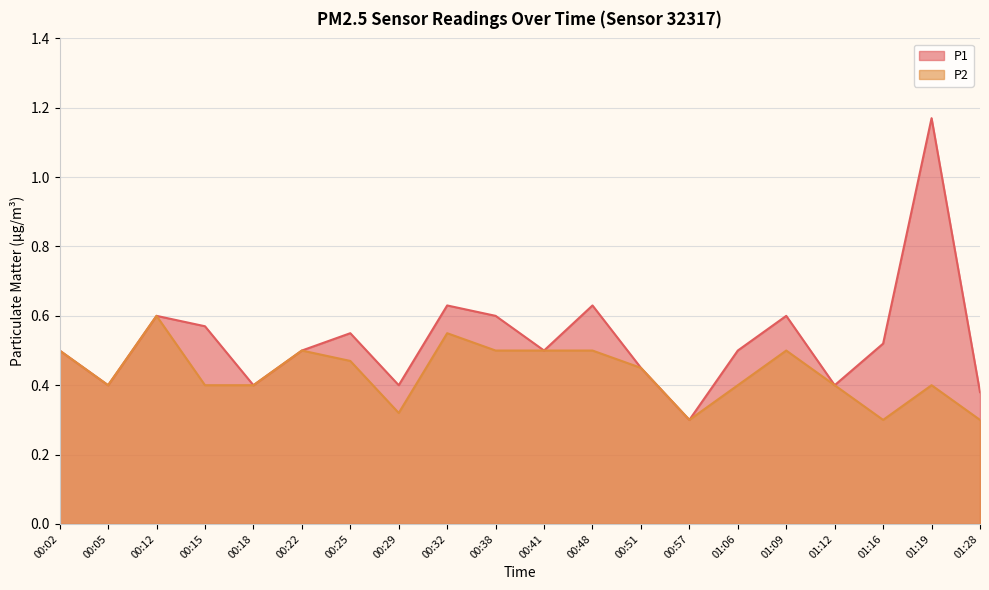

How many interior local valleys does the P1 series have?

6